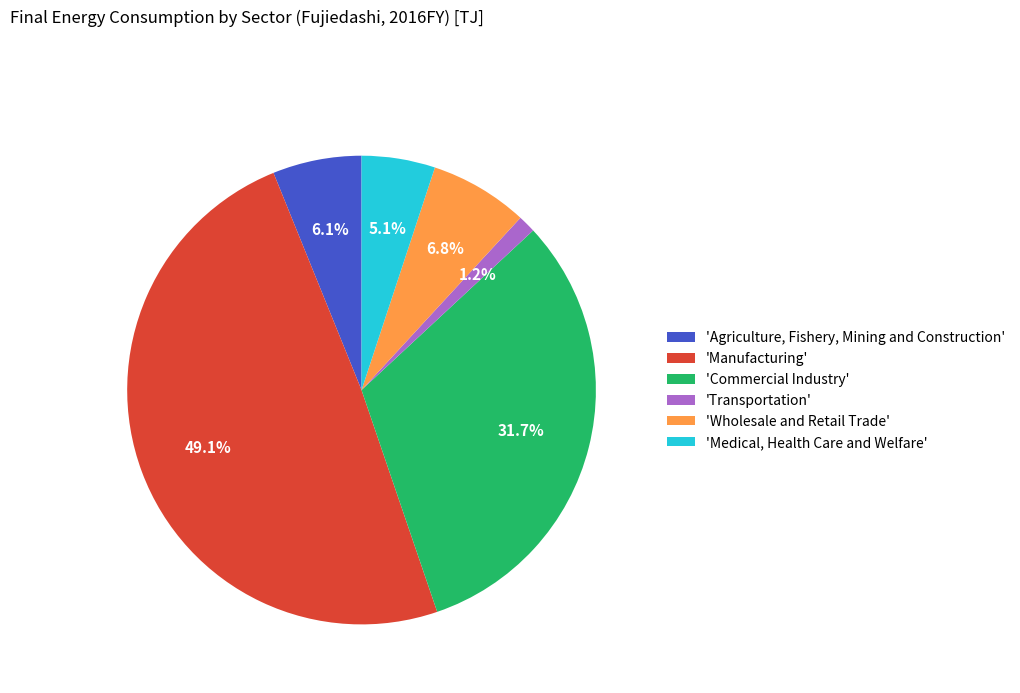

Which slice is the smallest?

'Transportation'